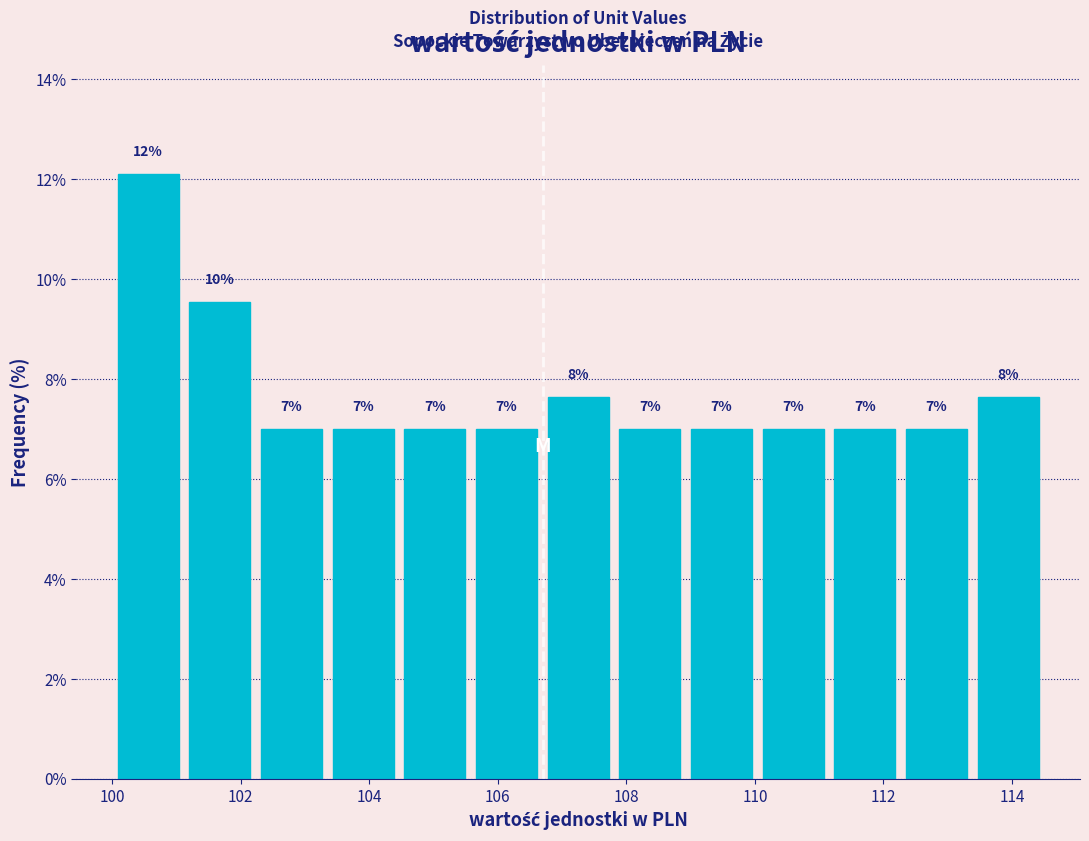

Over which range of the x-axis is the bar tallest?

100.0 to 101.2